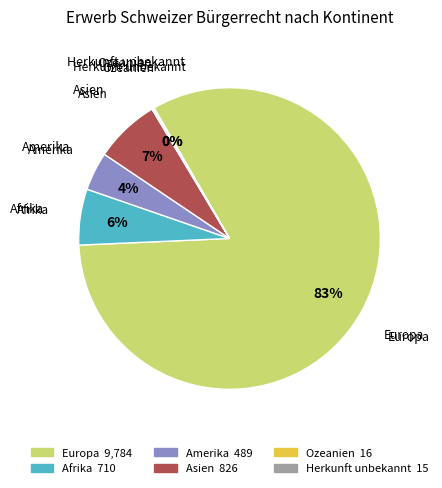

Which slice represents more than half of the pie?

Europa